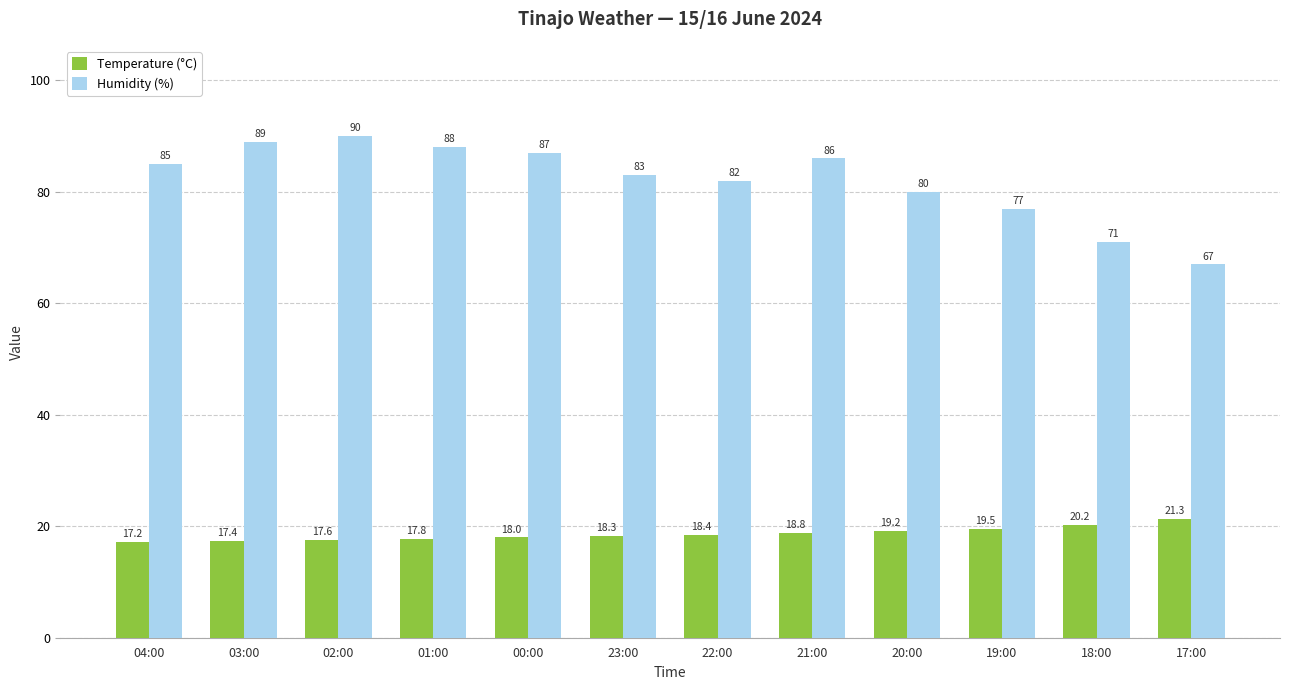

Which category has the lowest value across all series?

04:00